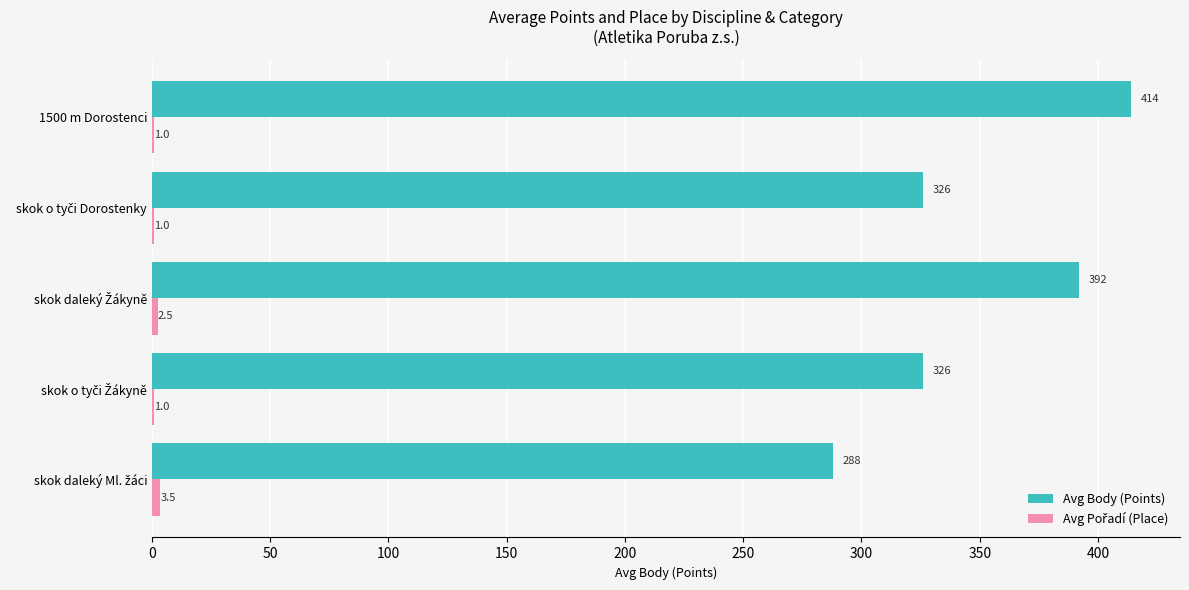

At which category is the sum across all series the highest?

1500 m Dorostenci